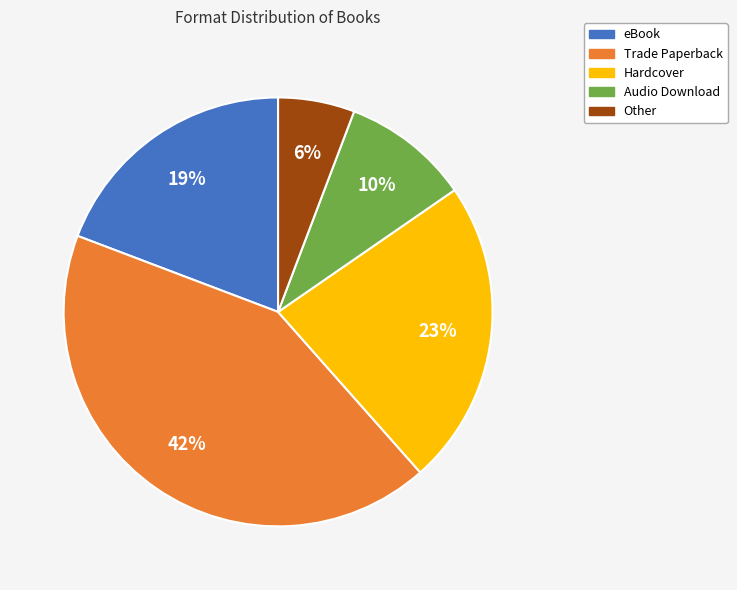

Does any single category account for the majority?

No